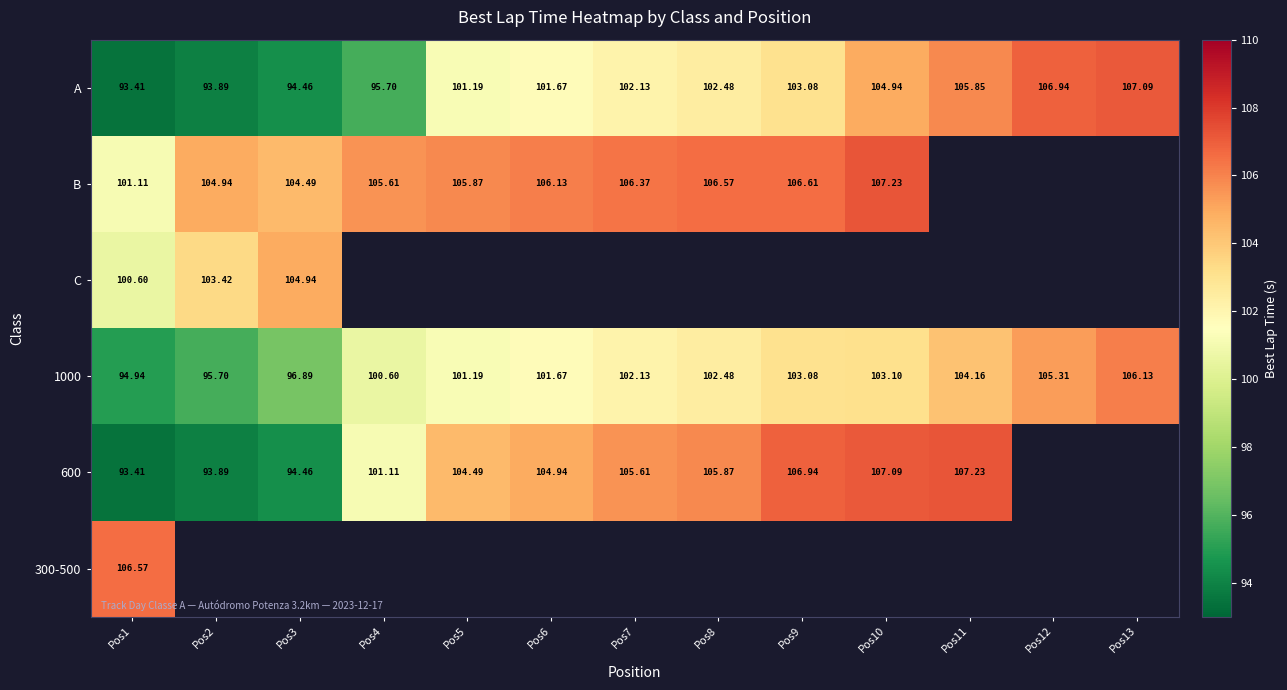

The value of B at Pos3 is 174.7. True or false?

False